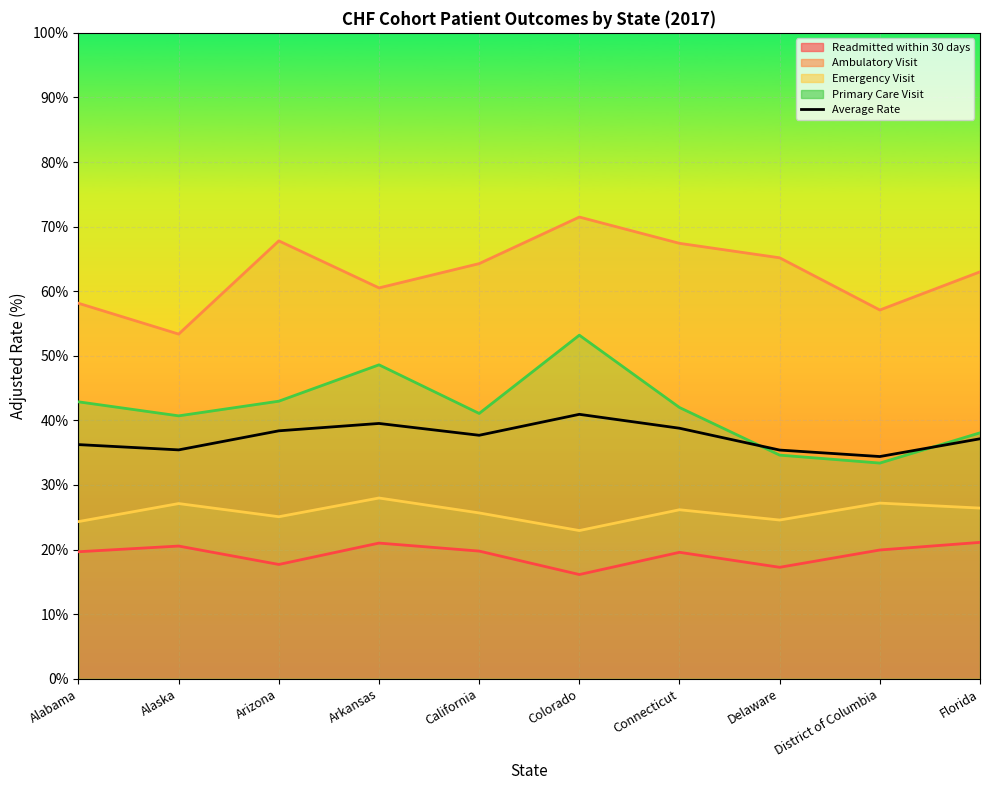

What is the difference between the second highest and second lowest values?

4.1